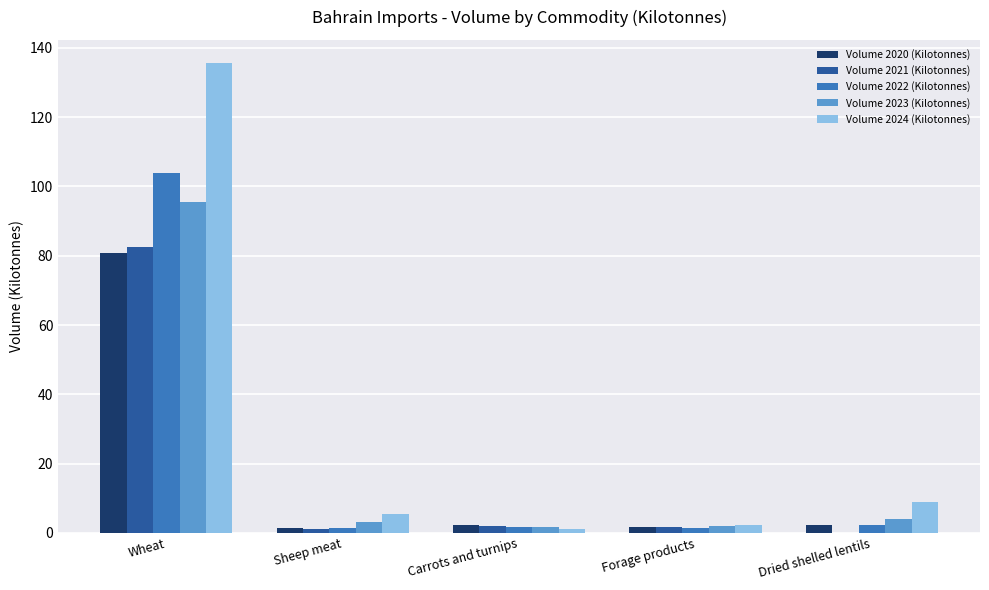

Count the number of categories in the chart.

5